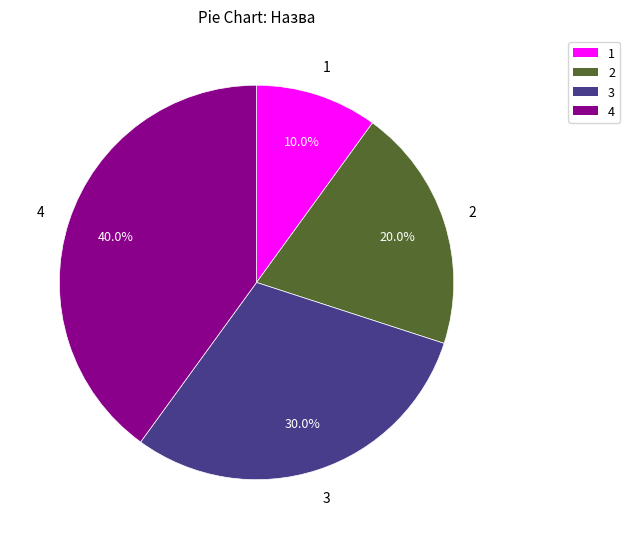

Is there a majority slice in this chart?

No